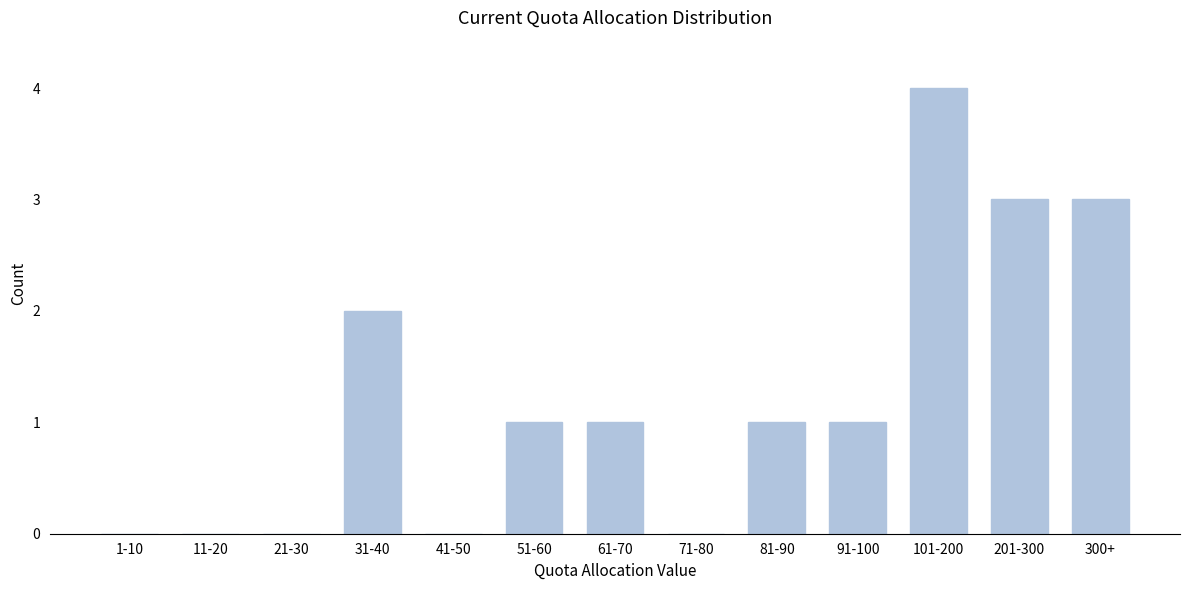

Reading right to left, list all the values displayed in this chart.

300+=3	201-300=3	101-200=4	91-100=1	81-90=1	71-80=0	61-70=1	51-60=1	41-50=0	31-40=2	21-30=0	11-20=0	1-10=0